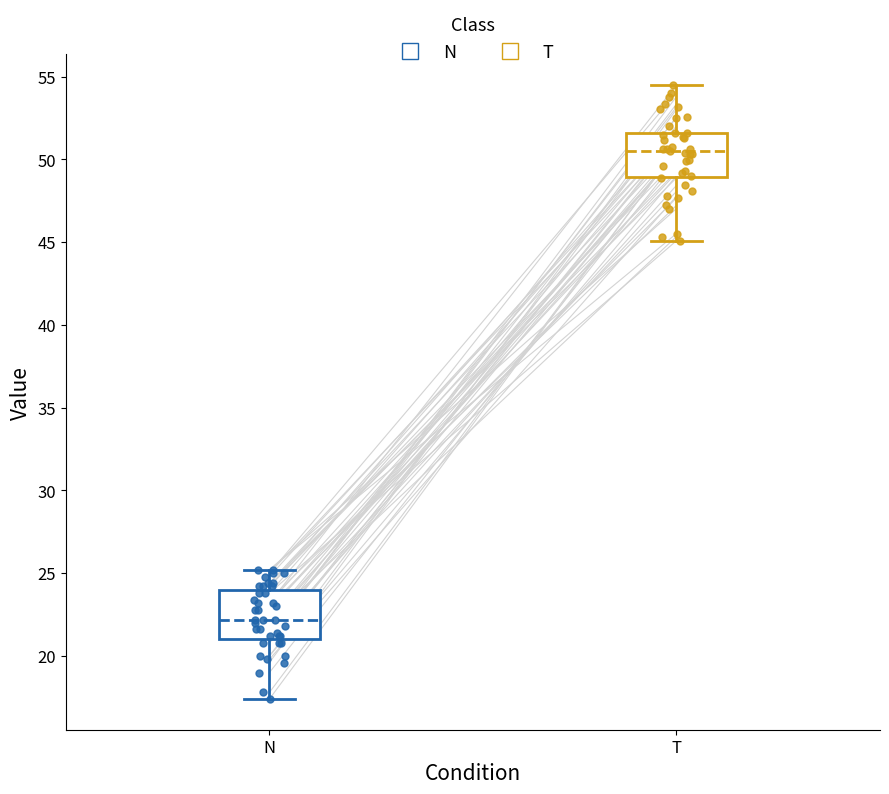

Reading left to right, read every box against the y-axis: the position of its median line, the range the box covers, and the ends of its whiskers. The values are not printed on the chart, so give them approximately, as read against the axis.

N: median 22.0, box 21.0 to 24.0, whiskers 17.5 to 25.0
T: median 50.5, box 49.0 to 51.5, whiskers 45.0 to 54.5